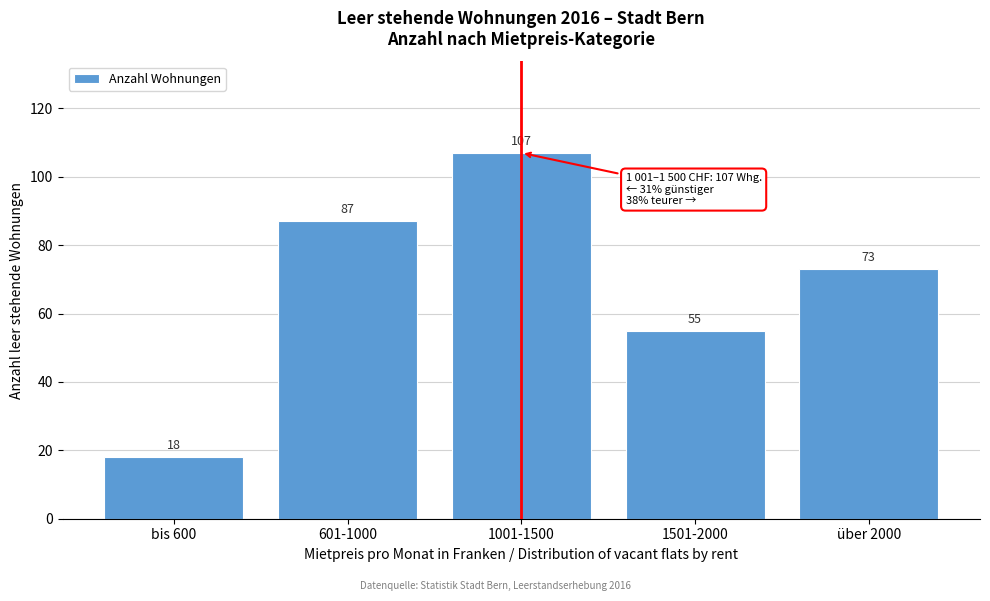

Reading right to left, list all the values displayed in this chart.

73	55	107	87	18